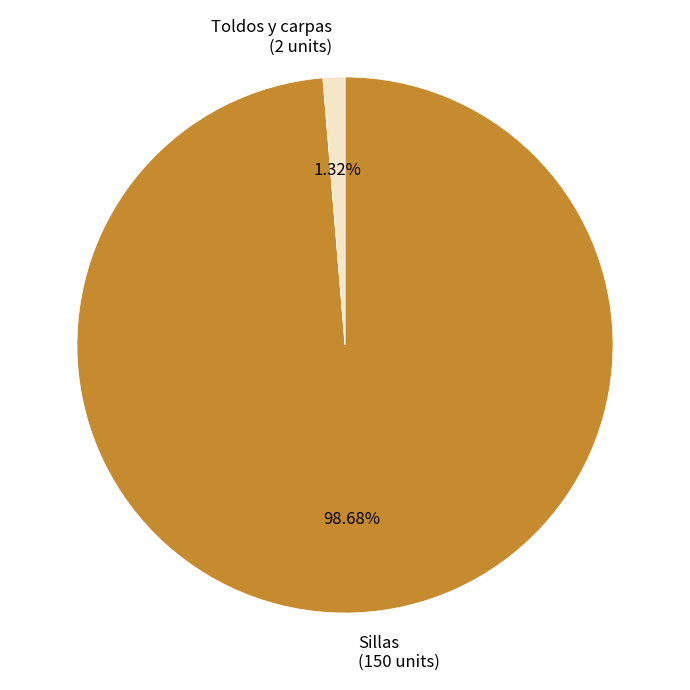

What portion of the pie excludes Toldos y carpas?

98.7%